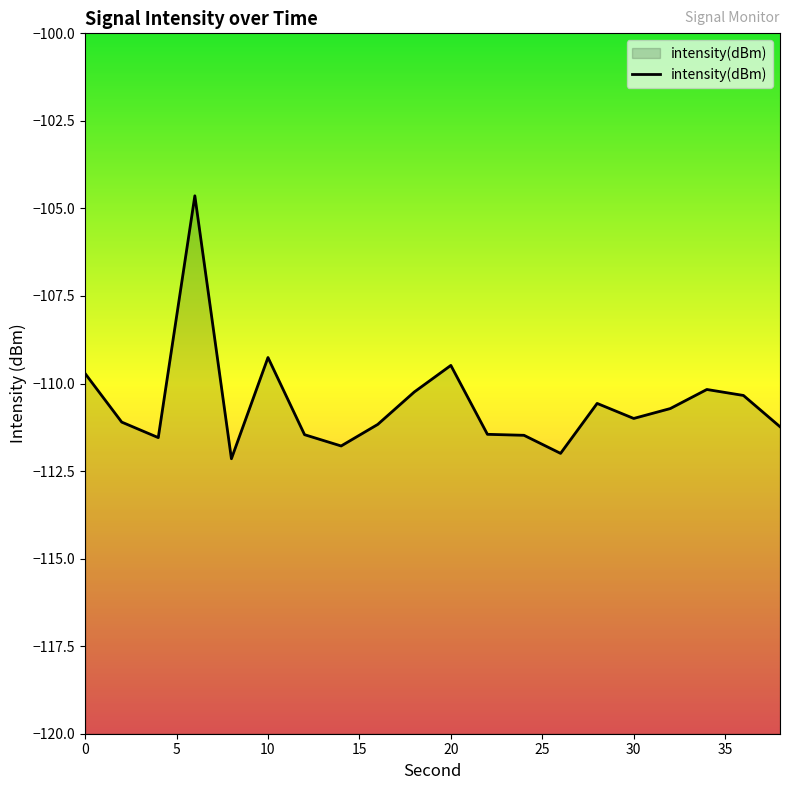

What is the maximum value shown in the chart?

-104.6